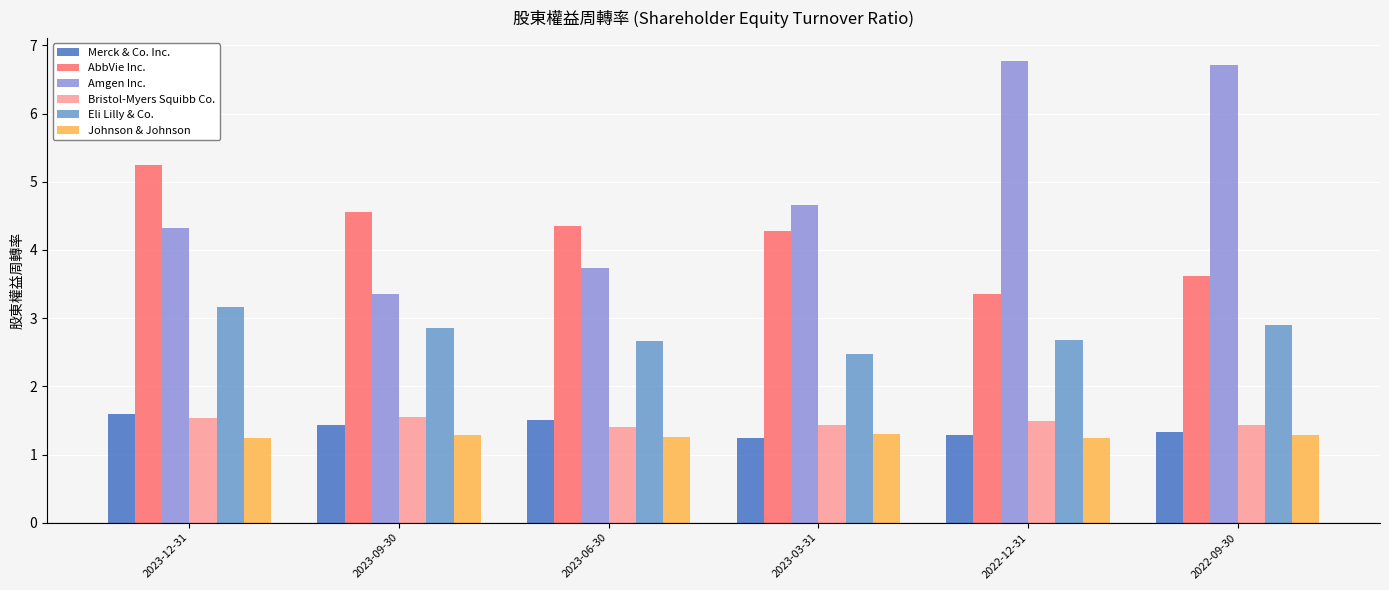

What is the value of the Amgen Inc. bar at the 6th from the left?

6.7